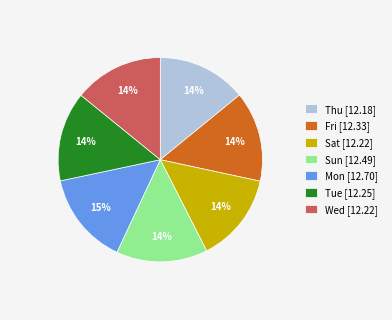

To the nearest percent, what percentage of the pie is Fri?

14%